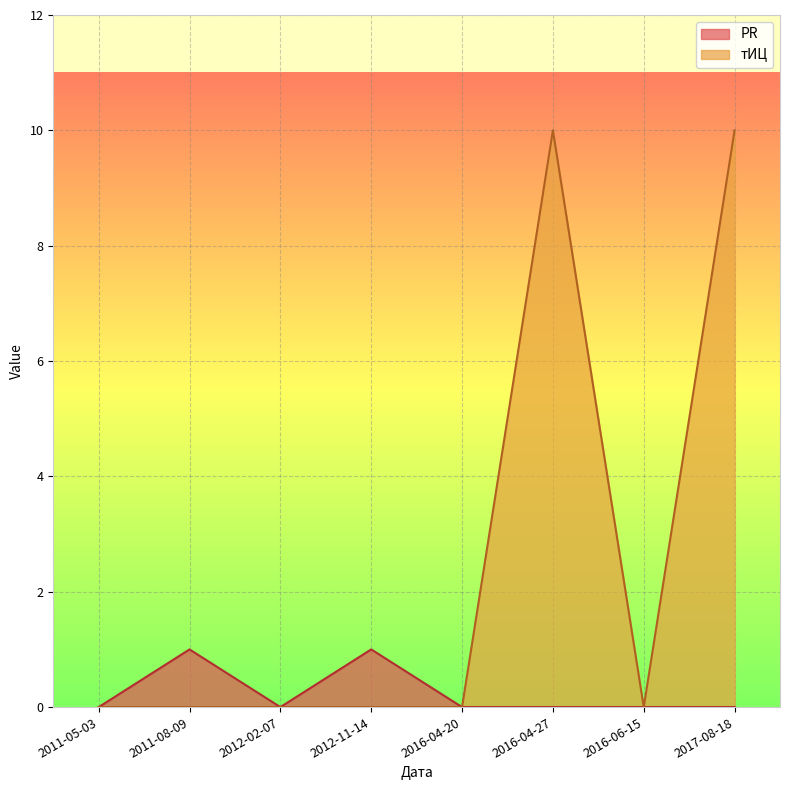

At which category is the sum across all series the highest?

2017-08-18